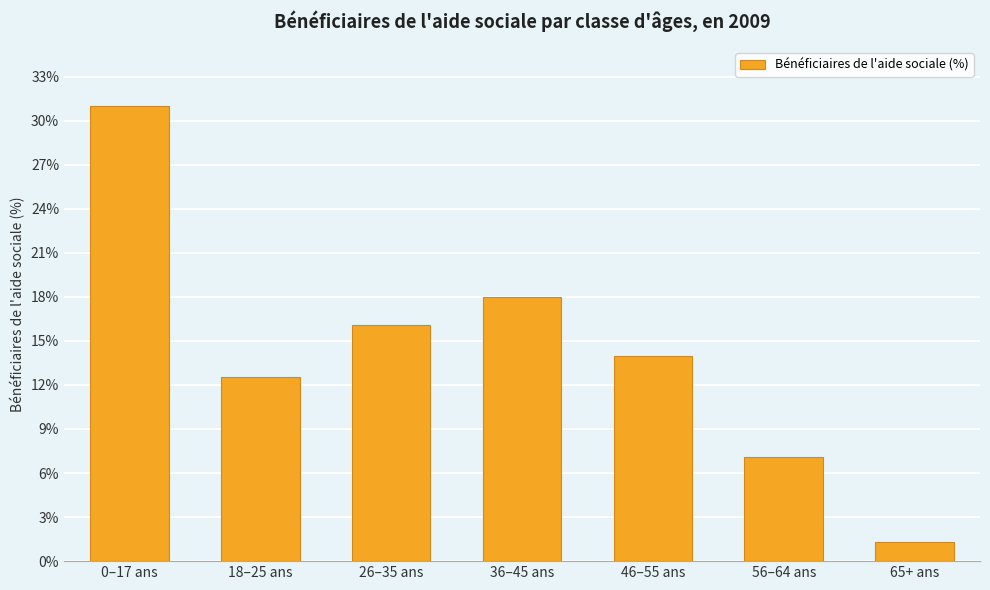

Rank the categories by value from highest to lowest.

0–17 ans, 36–45 ans, 26–35 ans, 46–55 ans, 18–25 ans, 56–64 ans, 65+ ans